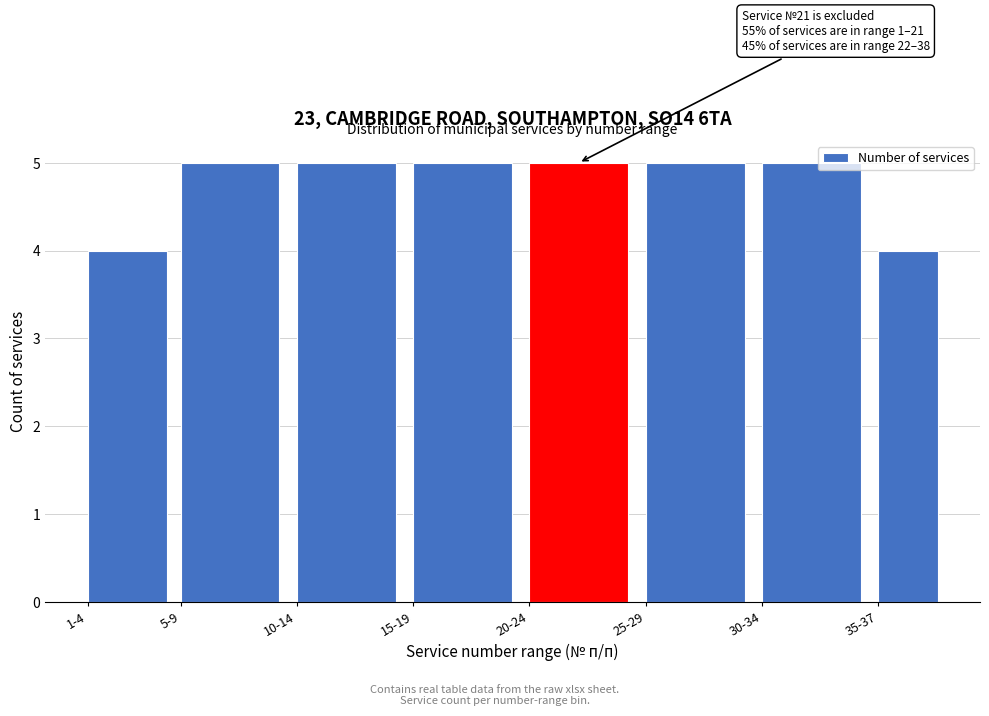

Reading left to right, what are all the values shown in this chart?

4	5	5	5	5	5	5	4